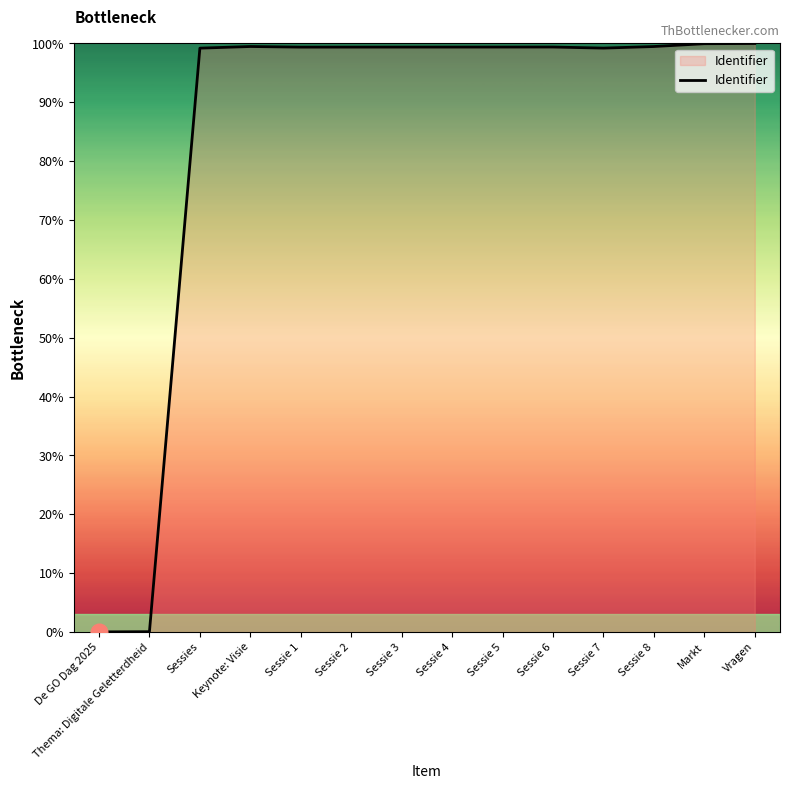

The value at Sessie 4 is 44.6. True or false?

False